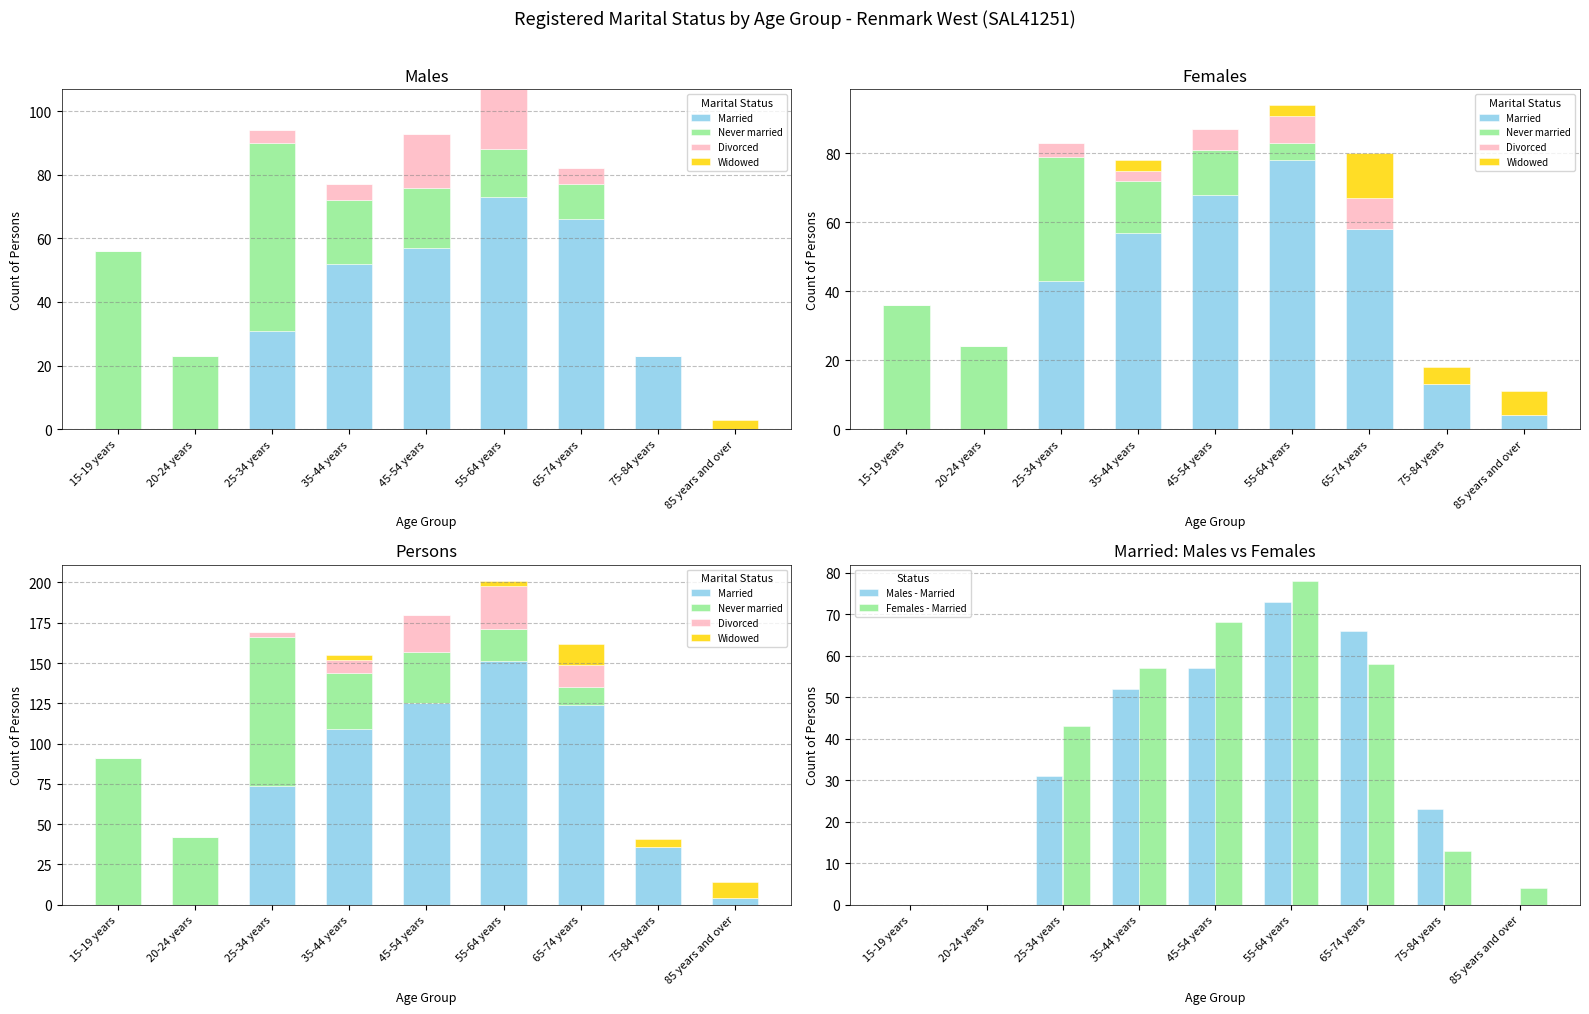

Are the bars horizontal?

No